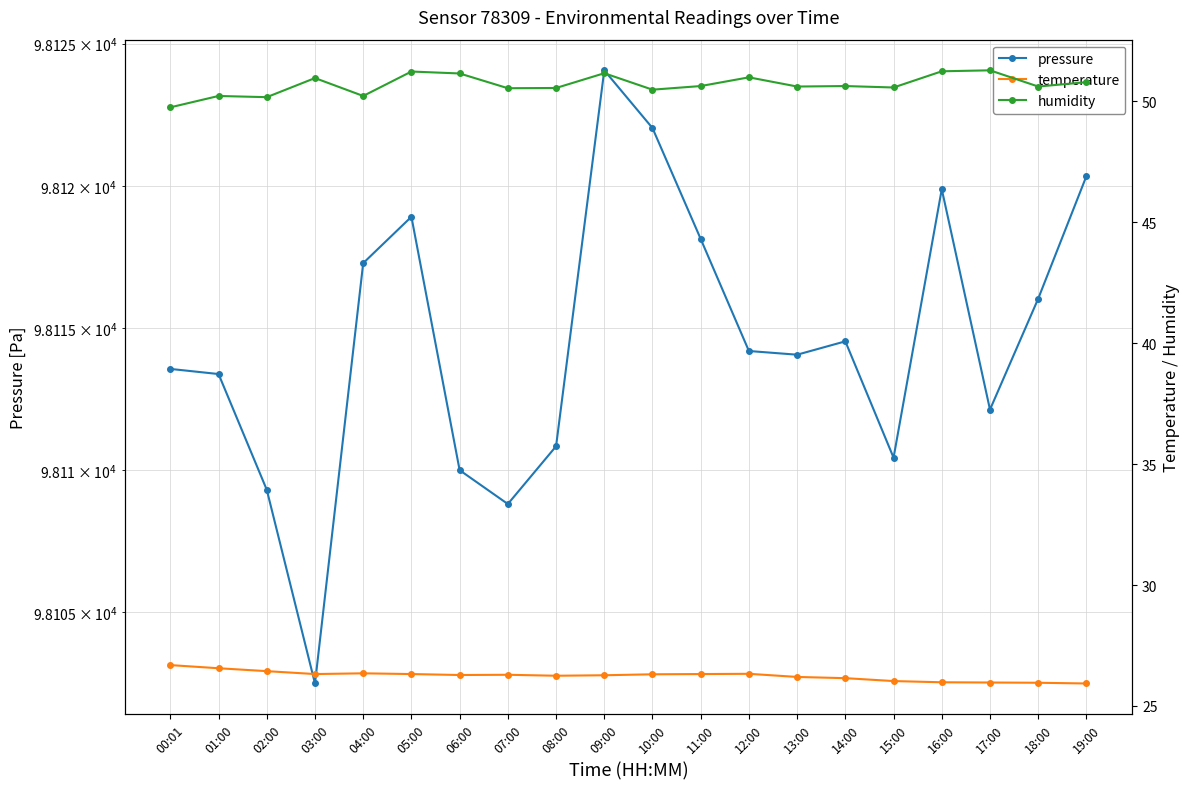

What is the value of the pressure point at the 4th from the left?

98102.5